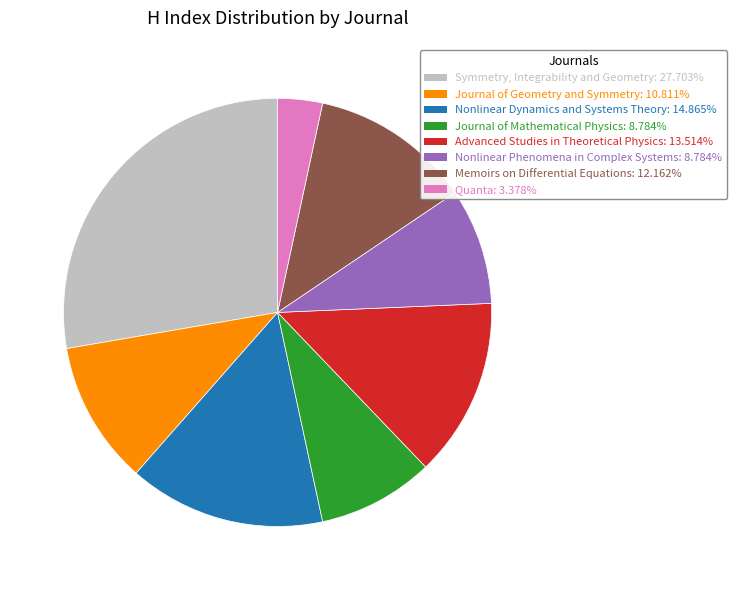

What is the largest slice in the pie chart?

Symmetry, Integrability and Geometry